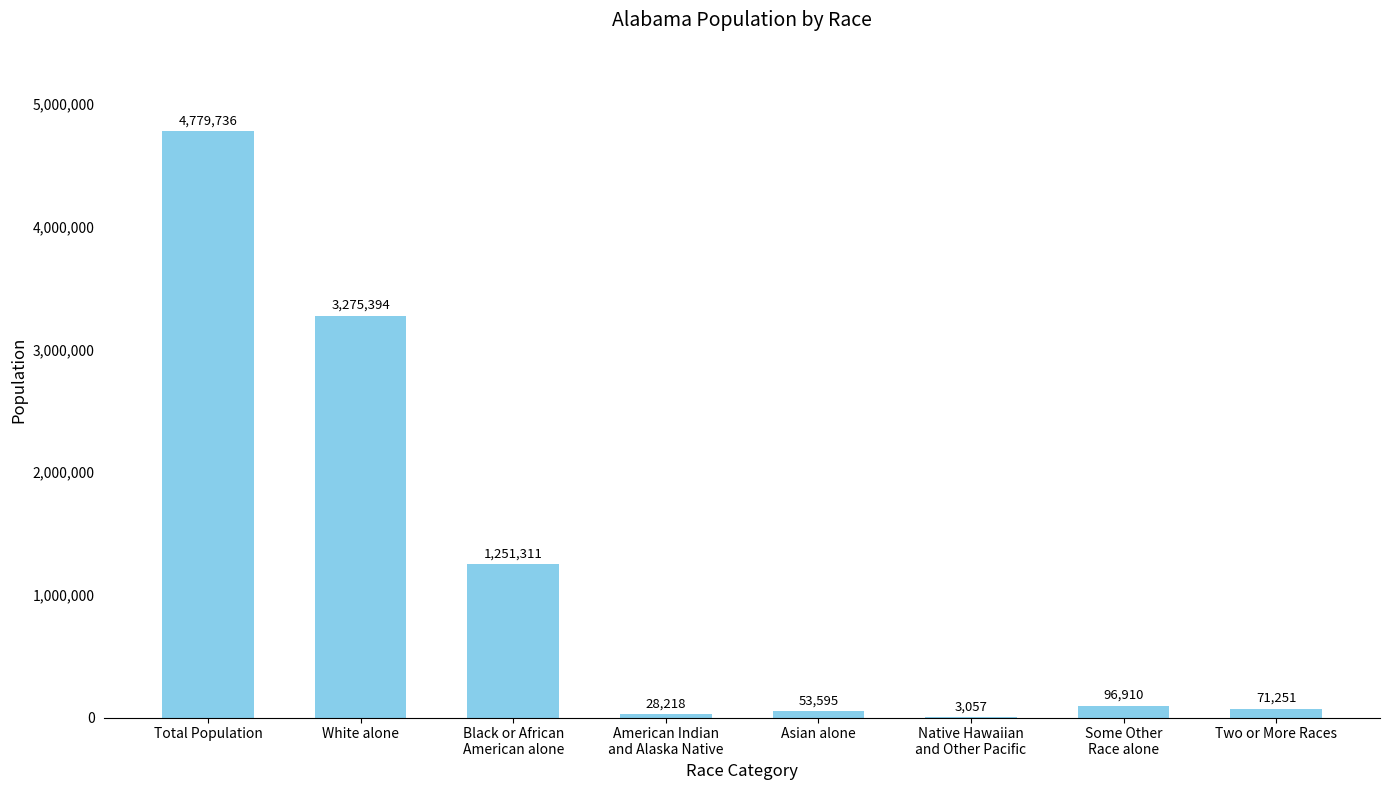

The value at White alone is 1439240. True or false?

False